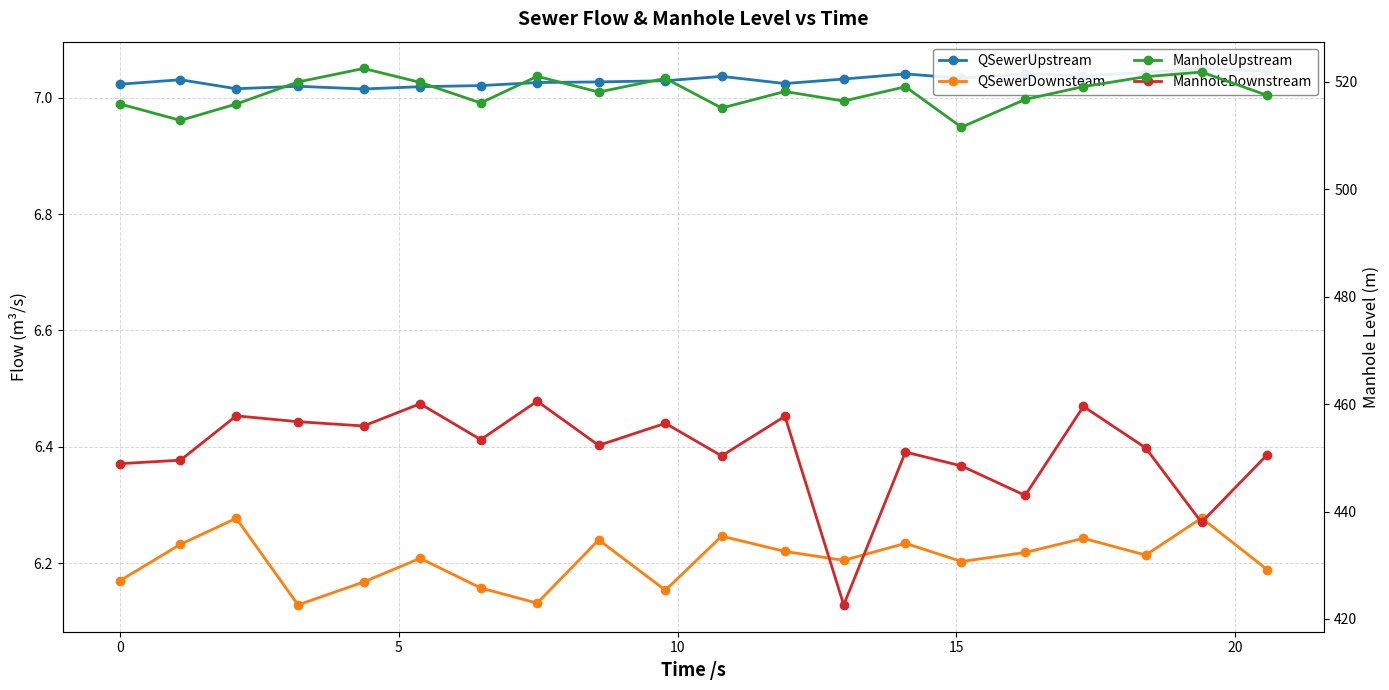

Is it true that ManholeUpstream equals 519.9 at 20?

True